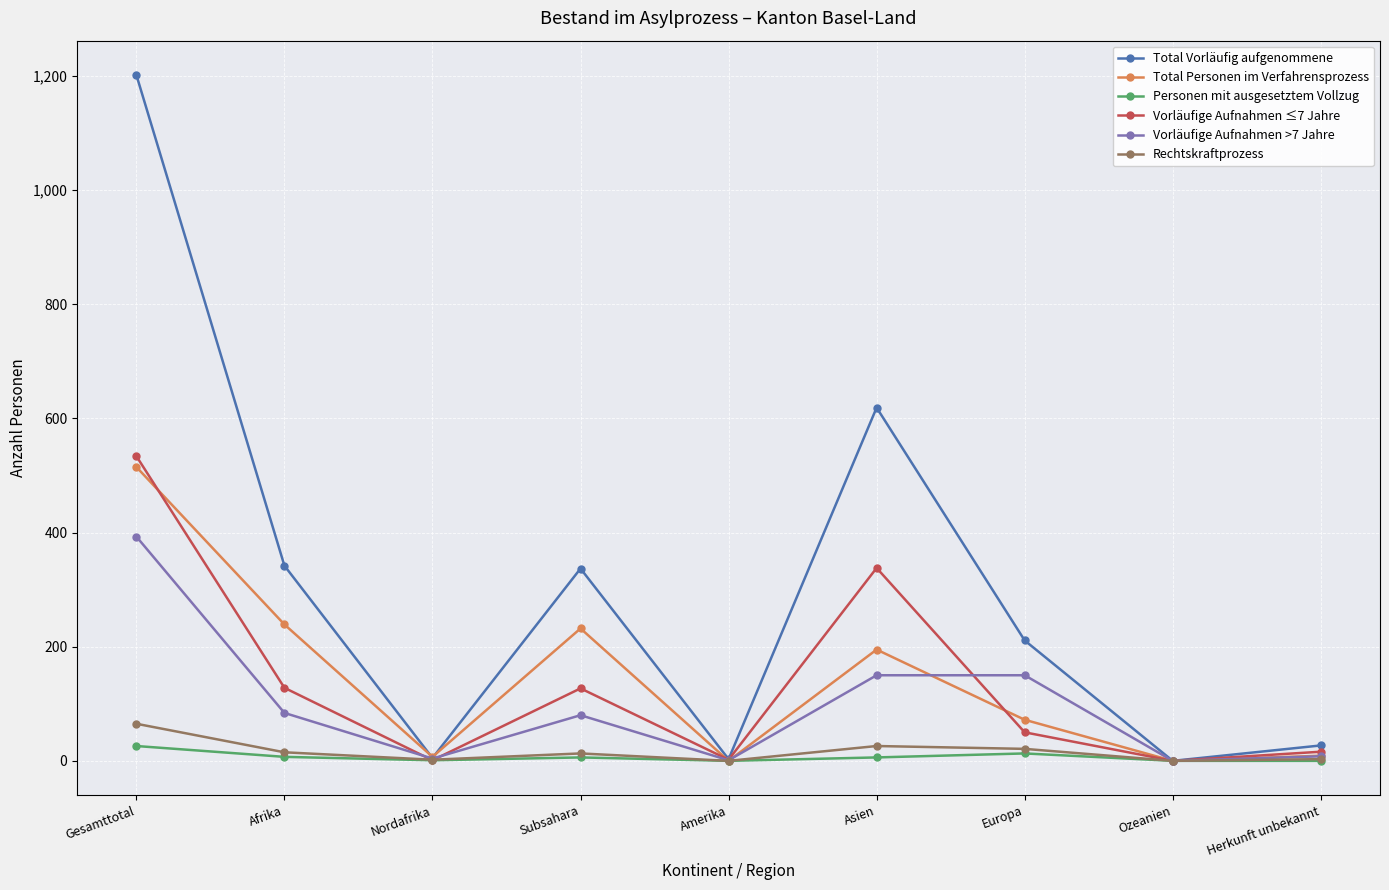

At which category is the sum across all series the highest?

Gesamttotal